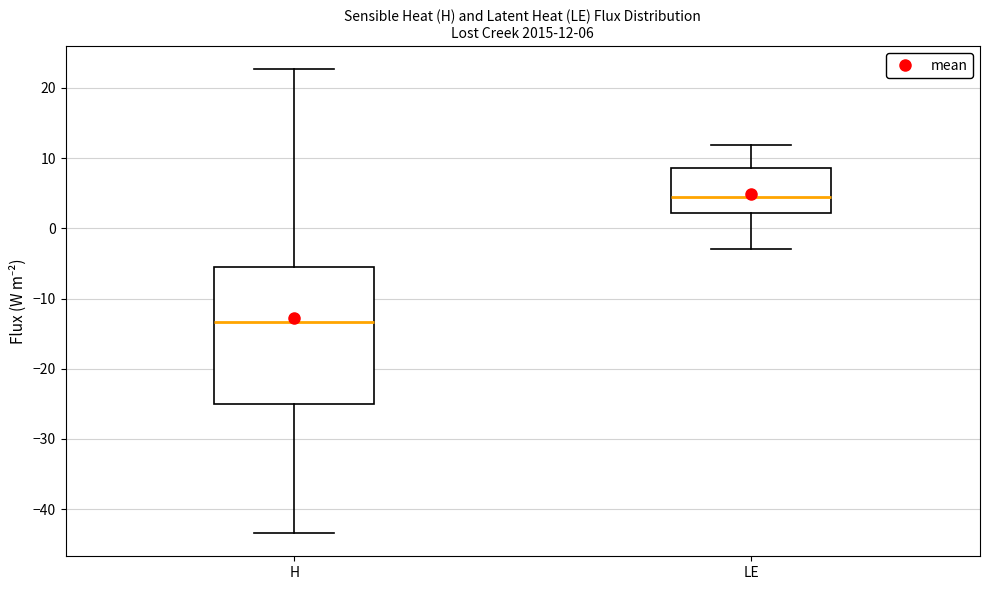

Which box is the tallest, from its lower edge to its upper edge?

H